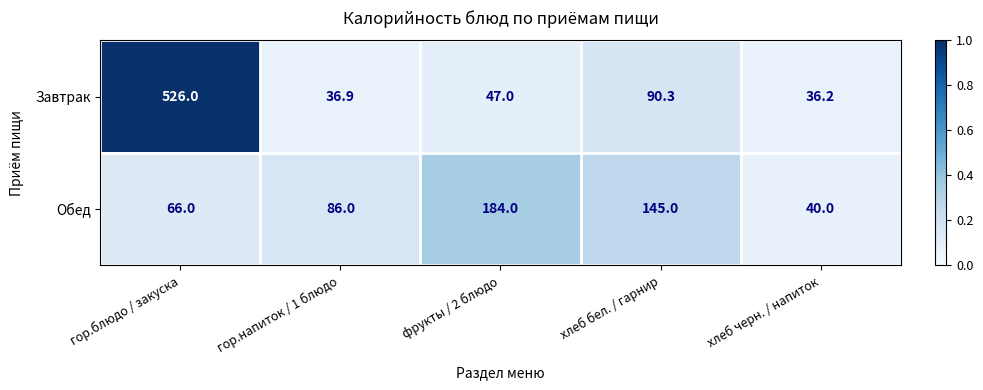

What is the total value across all series at гор.блюдо / закуска?

592.0